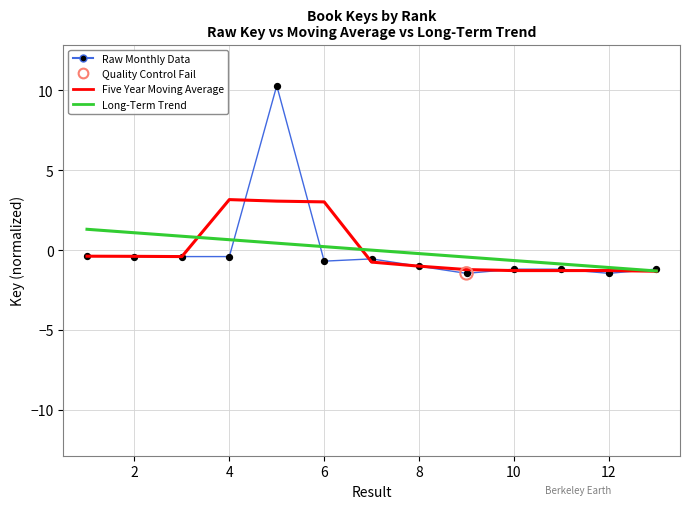

Which series has the widest spread of values?

Raw Monthly Data